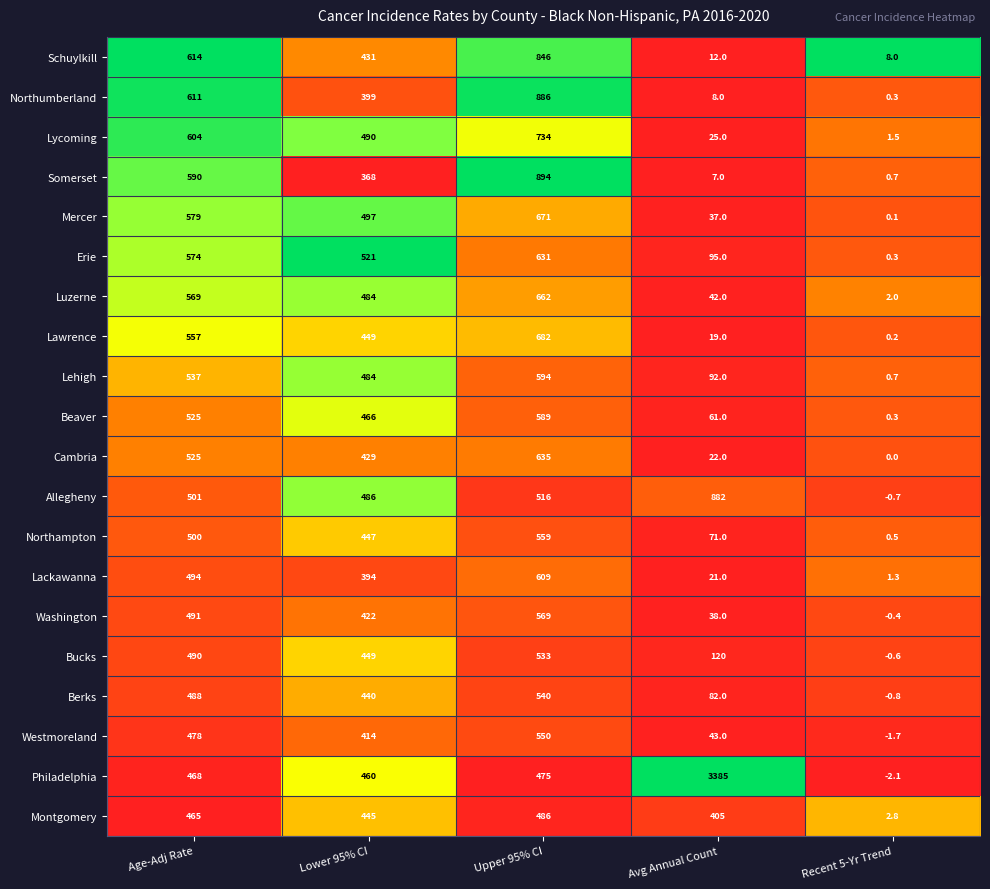

What is the sum of all Montgomery values?

1803.8